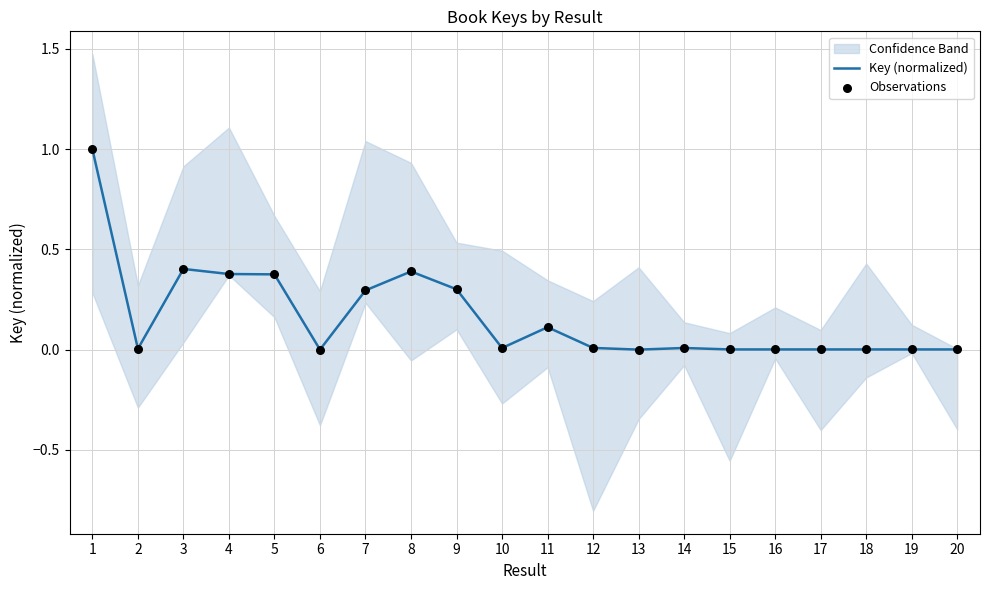

Is it true that Key (normalized) equals 0.5 at 7?

False